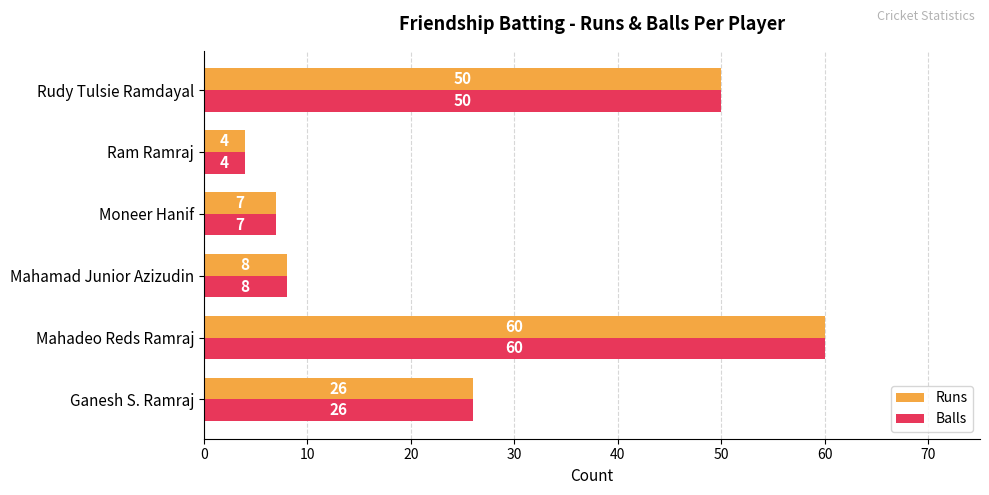

What are all the series names shown in the legend?

Runs, Balls